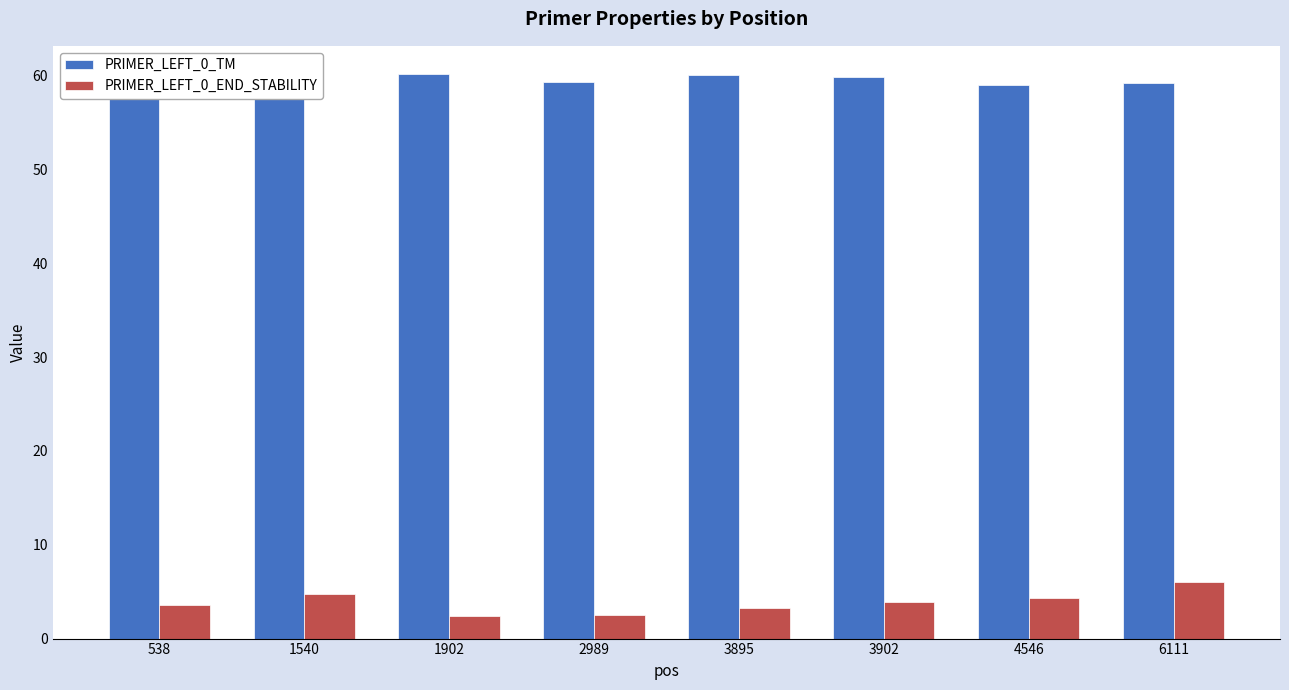

Which series has the largest range (max minus min)?

PRIMER_LEFT_0_END_STABILITY